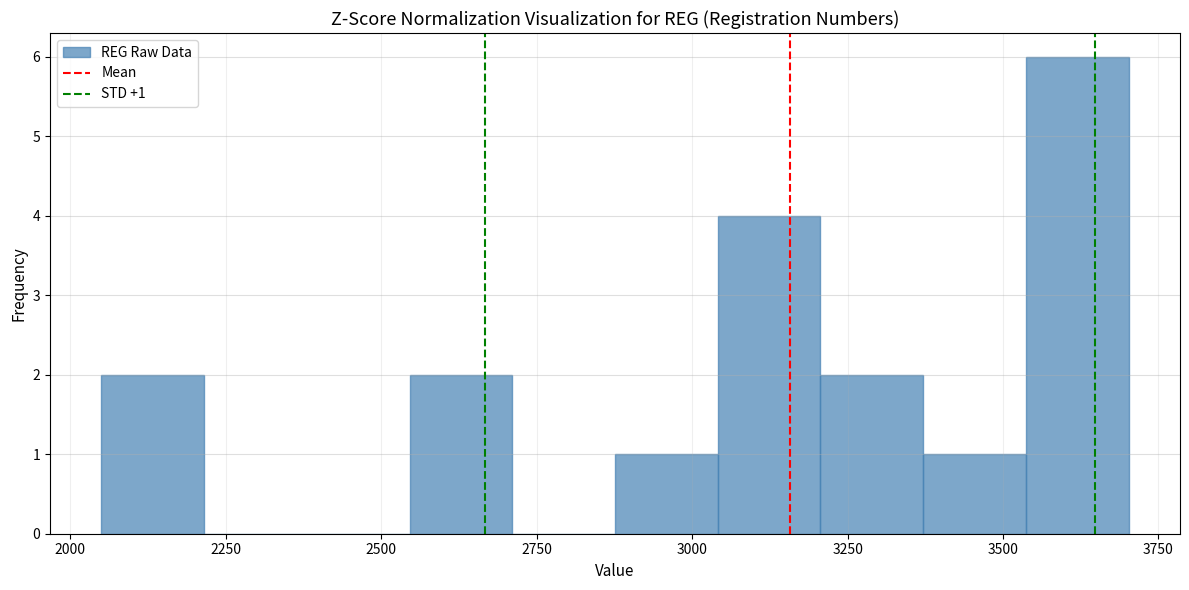

Read against the x-axis, roughly where is the centre of the tallest bar?

3600